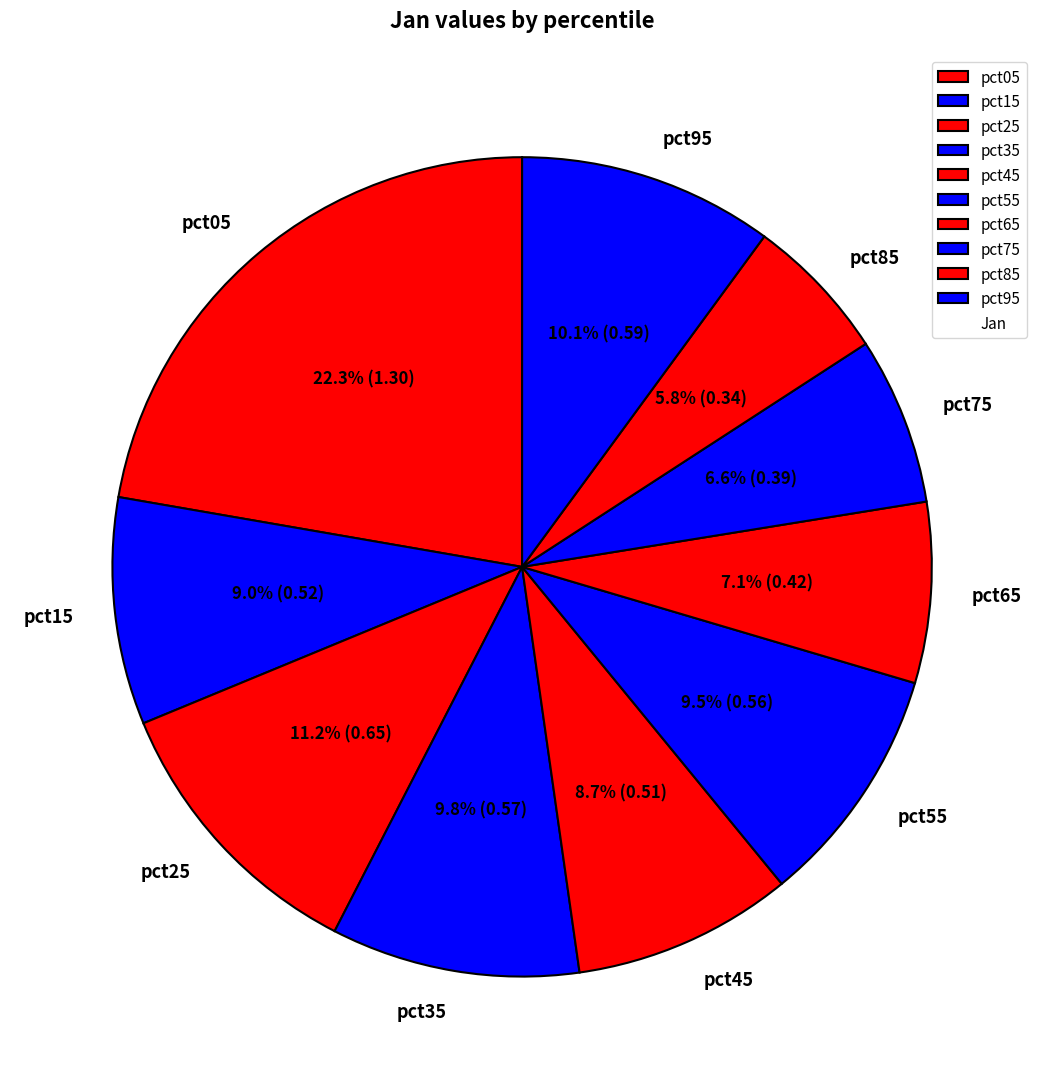

Which category has the biggest portion of the pie?

pct05